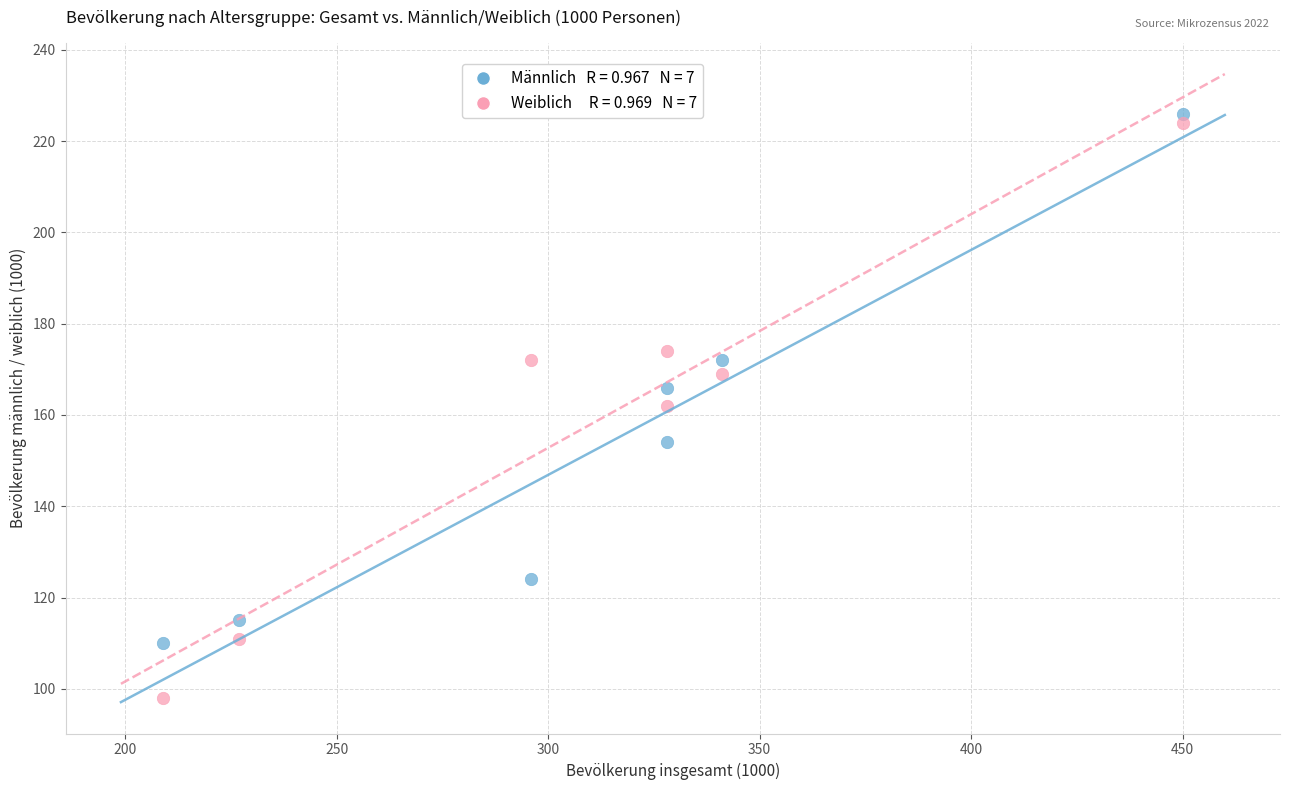

Across all data points, what is the range of Y values (max minus min)?

128